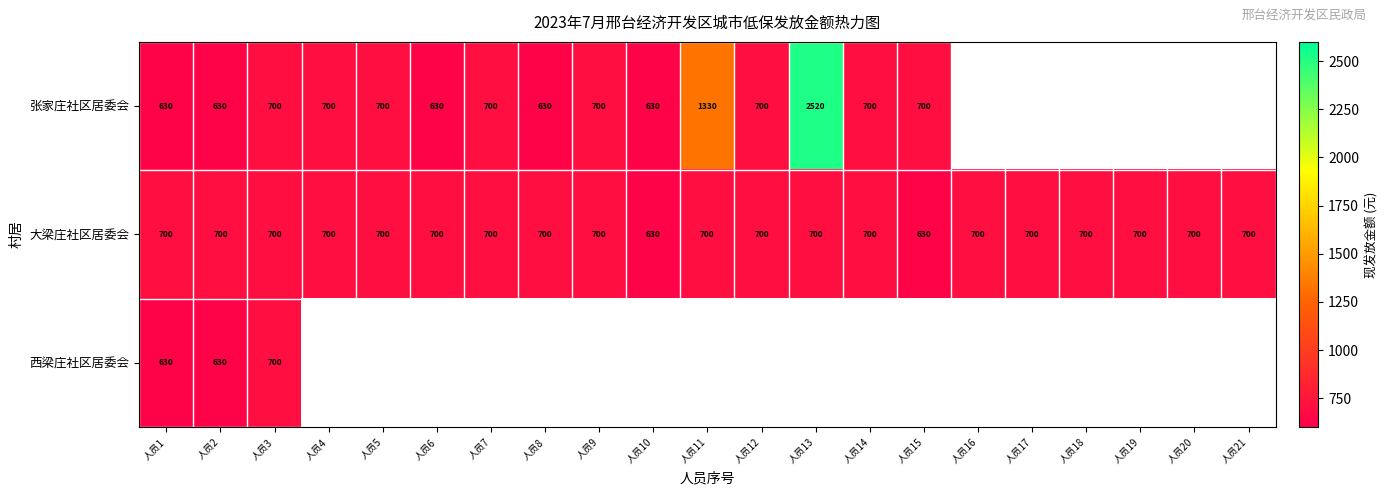

What is the greatest value displayed?

2520.0